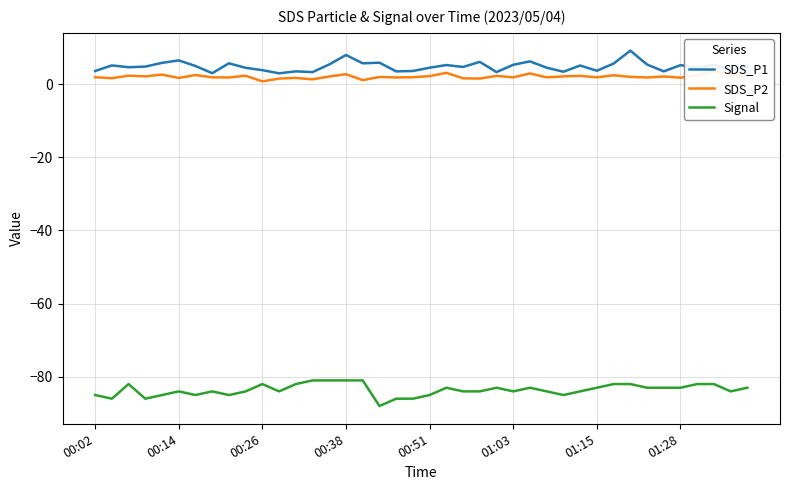

What is the difference between the second highest and minimum values in the SDS_P2 series?

2.3